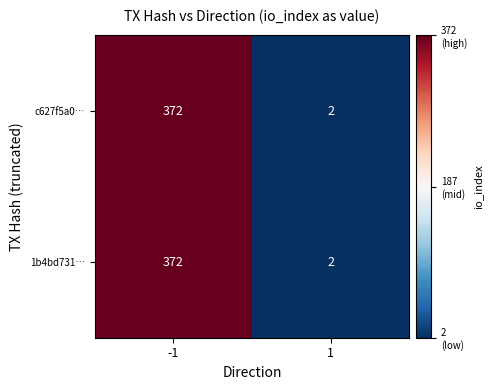

Rank the categories by 1b4bd731… value from highest to lowest.

-1, 1